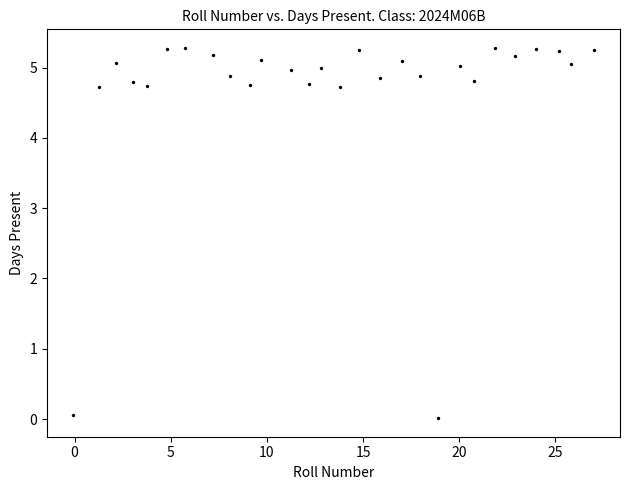

What is the range of X values (max minus min)?

27.1